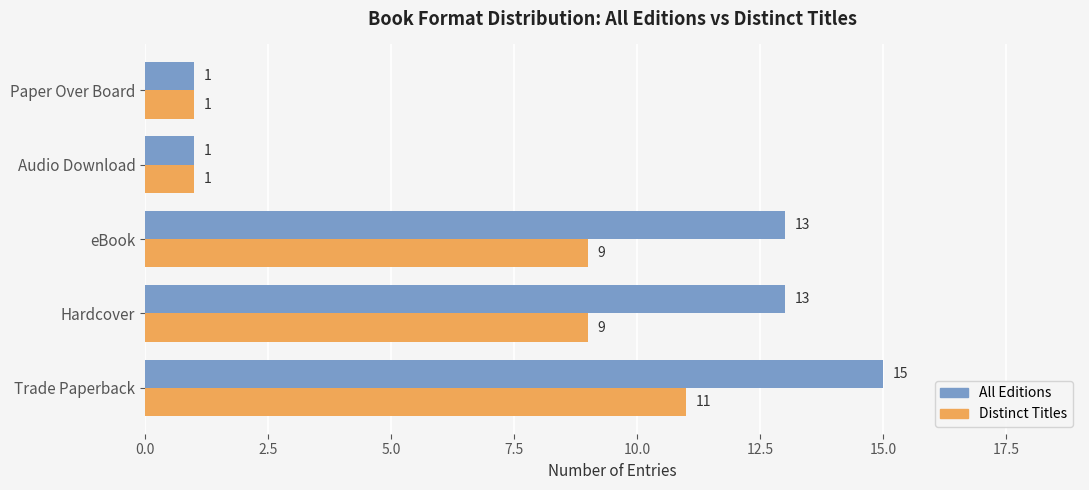

Rank the series by their average value, from highest to lowest.

All Editions, Distinct Titles